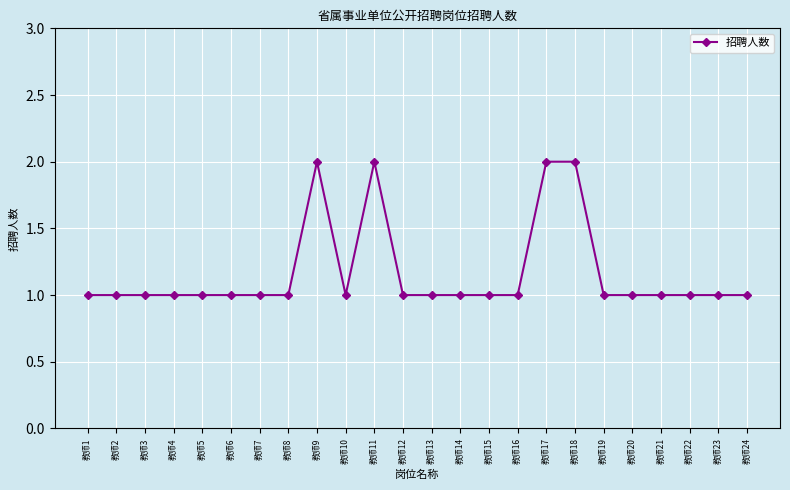

Is it true that the value at 教师13 is 1?

True